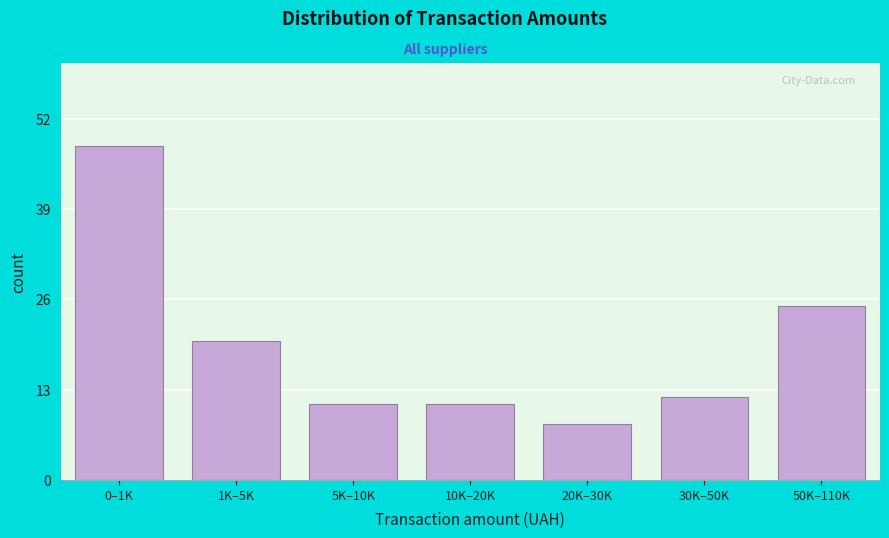

Reading left to right, list all the values displayed in this chart.

48	20	11	11	8	12	25